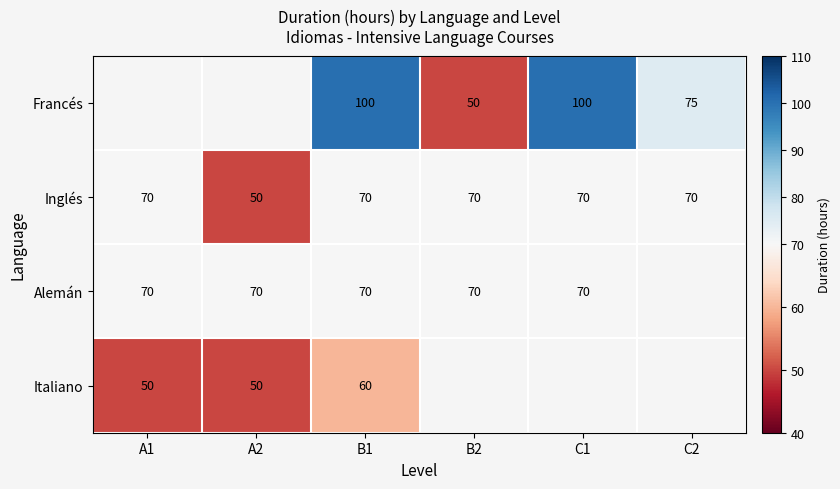

How many categories are shown in the chart?

6